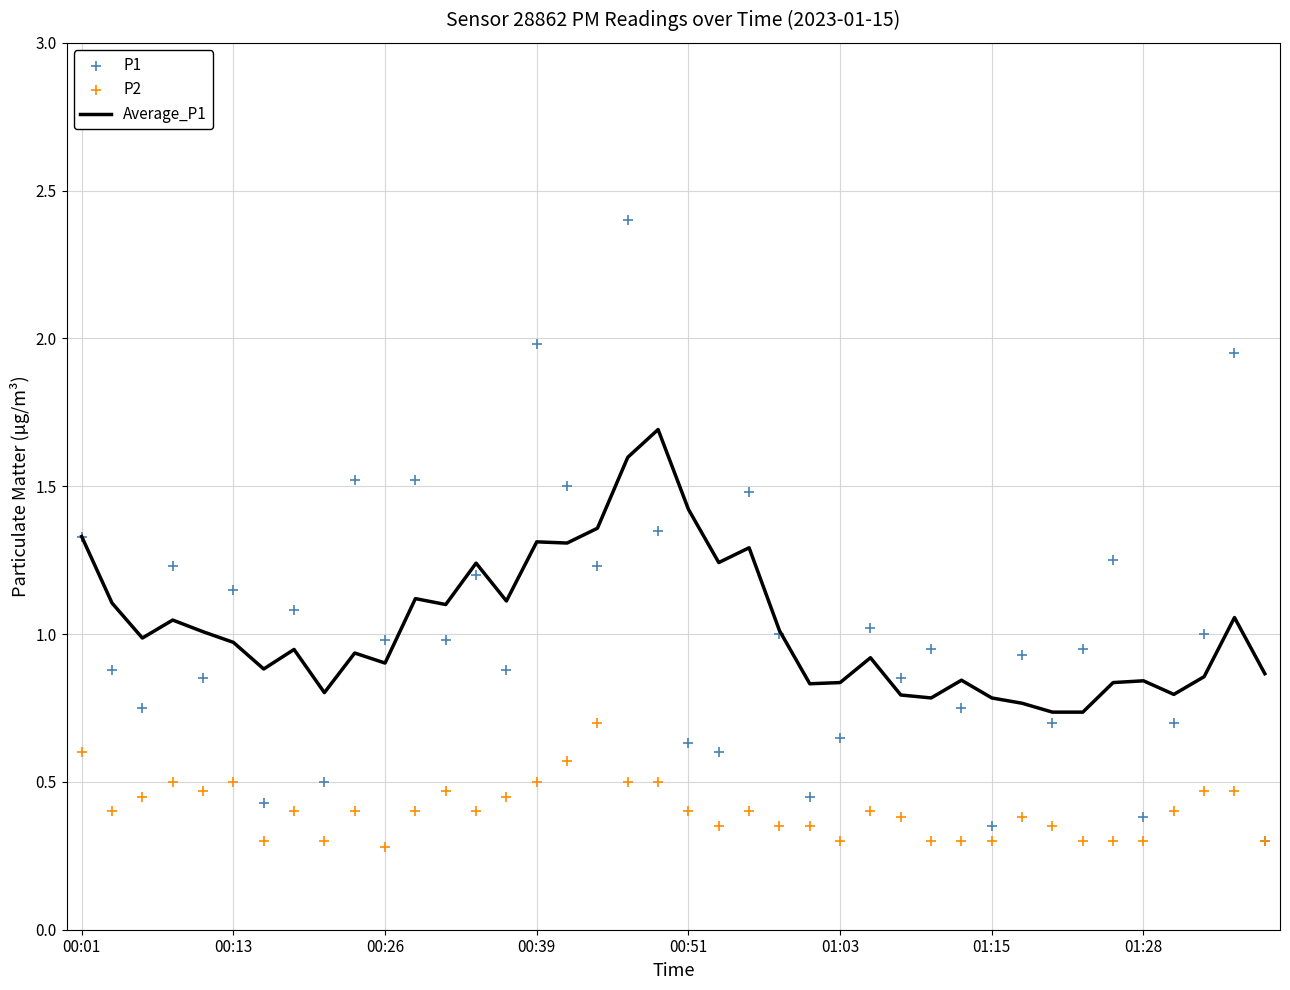

The Average_P1 series shows 2.3 at 00:39. True or false?

False